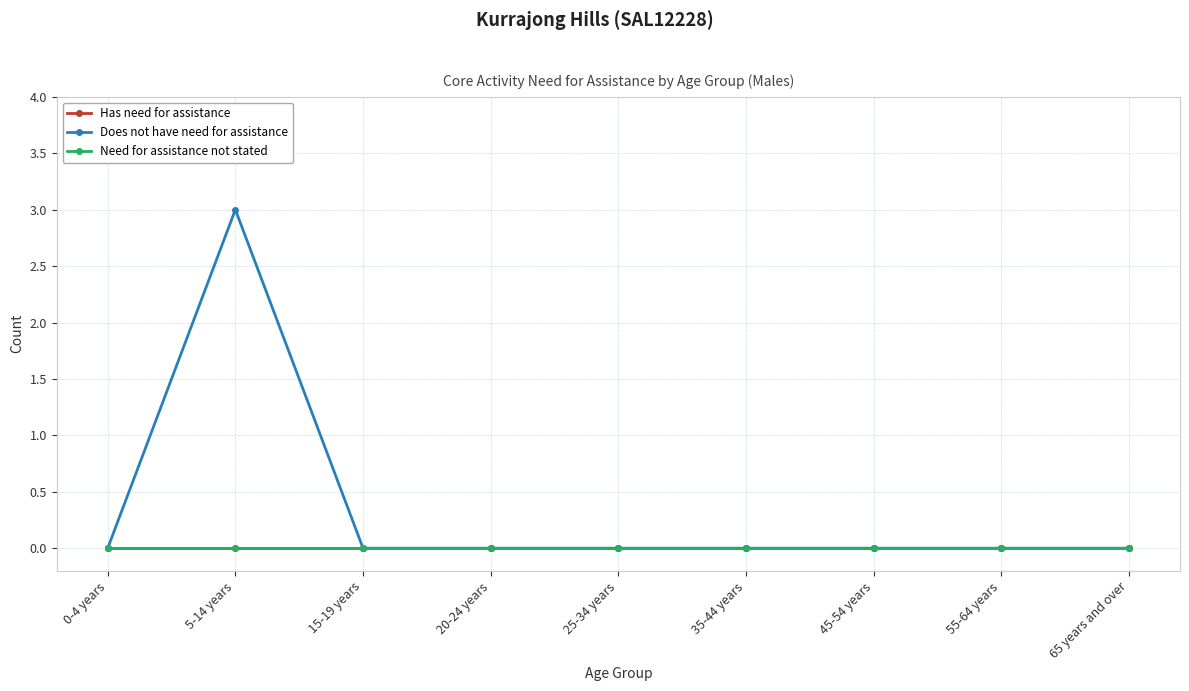

True or false: Has need for assistance and Does not have need for assistance cross at least once.

False